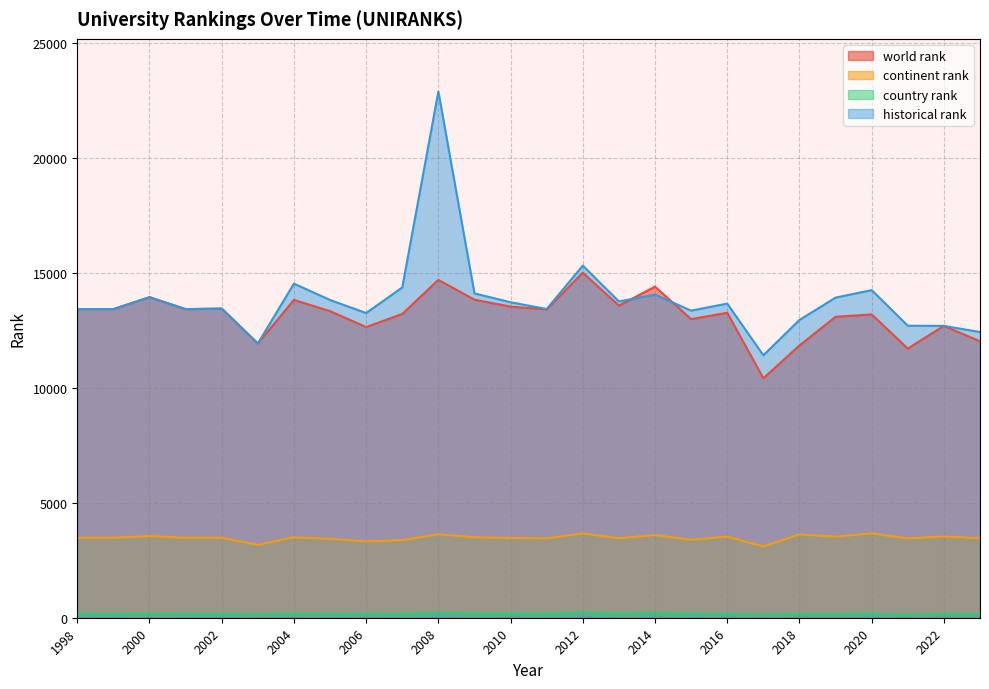

Rank the series at 2012 from lowest to highest value.

country rank, continent rank, world rank, historical rank